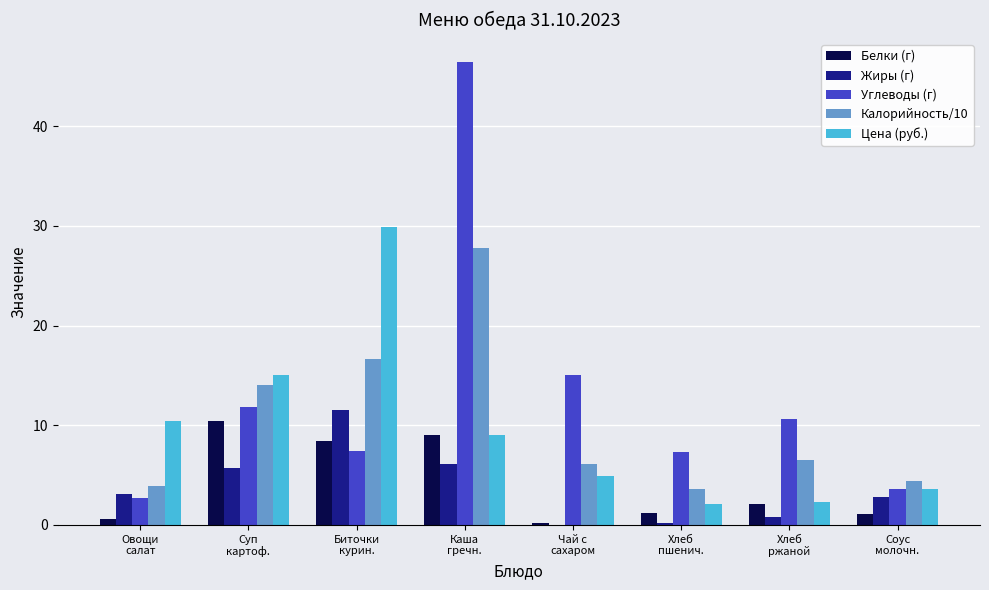

Which series has the largest total across all categories?

Углеводы (г)